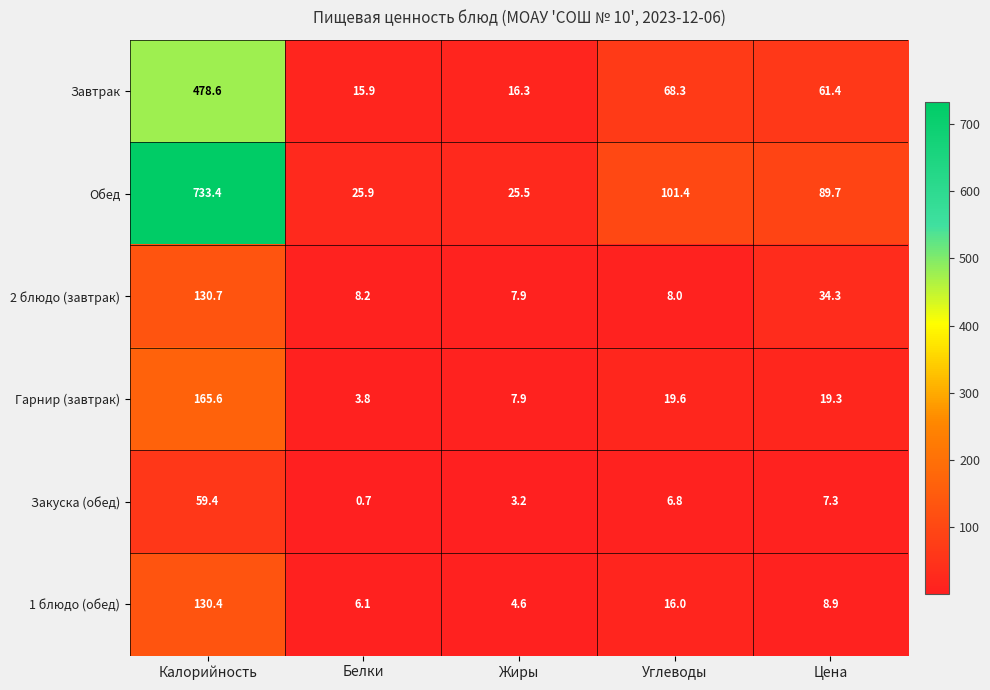

Between Калорийность and Углеводы, which series saw the biggest shift?

Обед